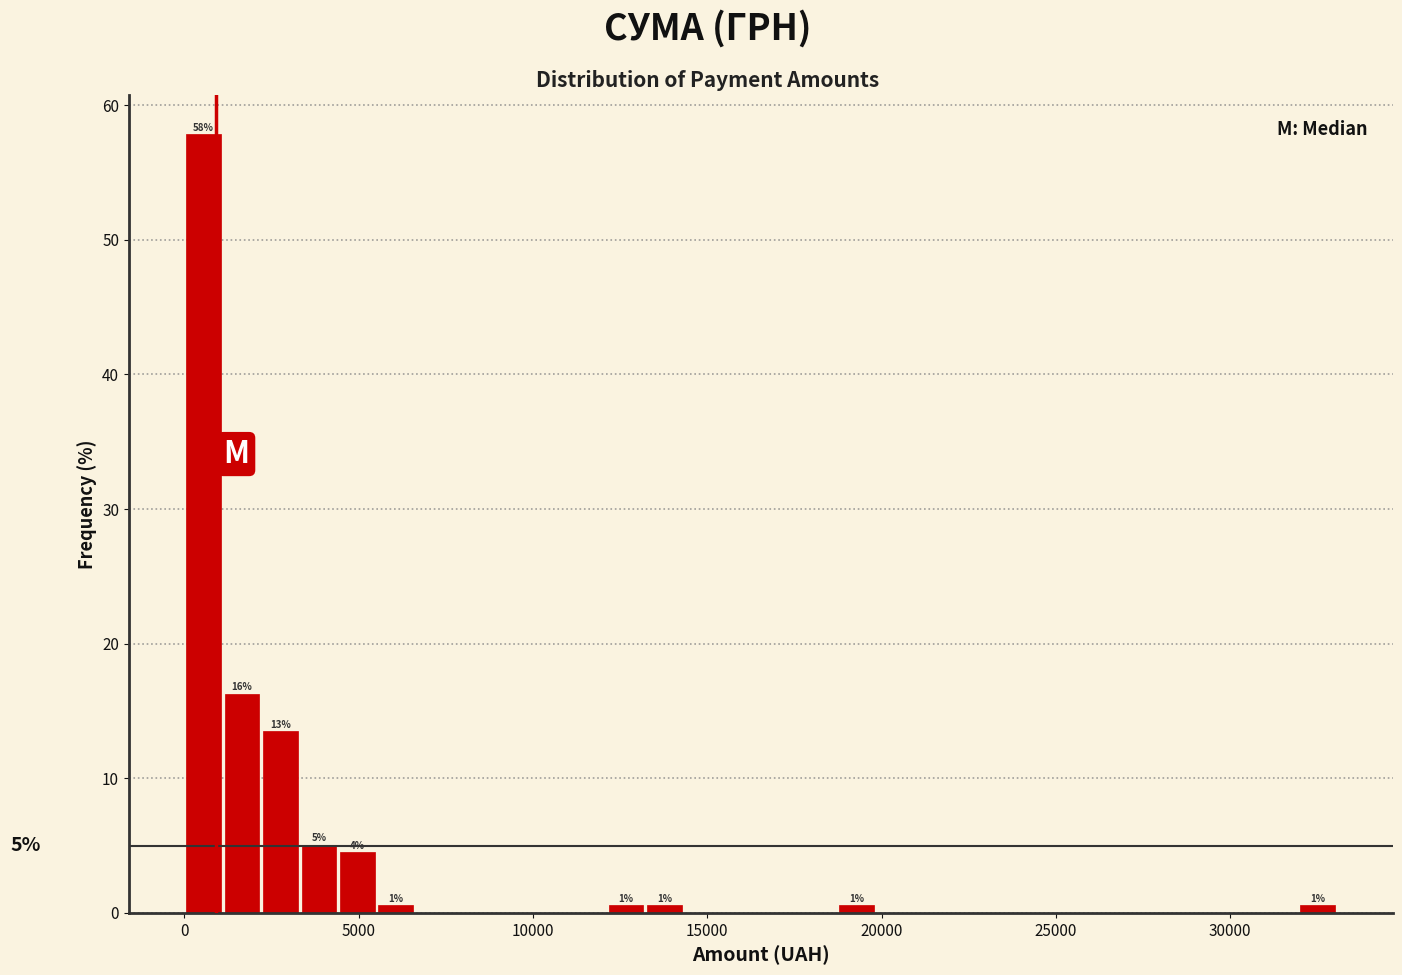

Around what value on the x-axis is the tallest bar? Give the approximate position of its centre, as read against the axis.

500